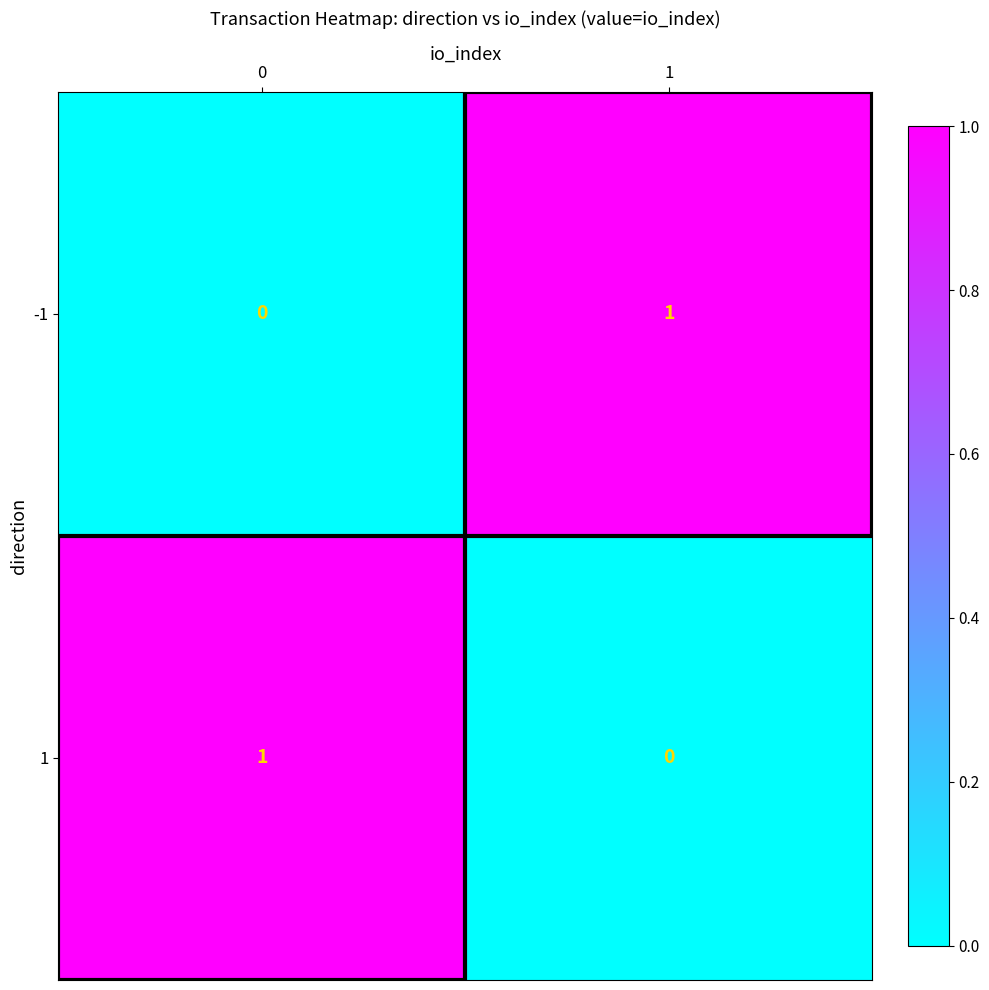

Rank the series at 1 from lowest to highest value.

1, -1